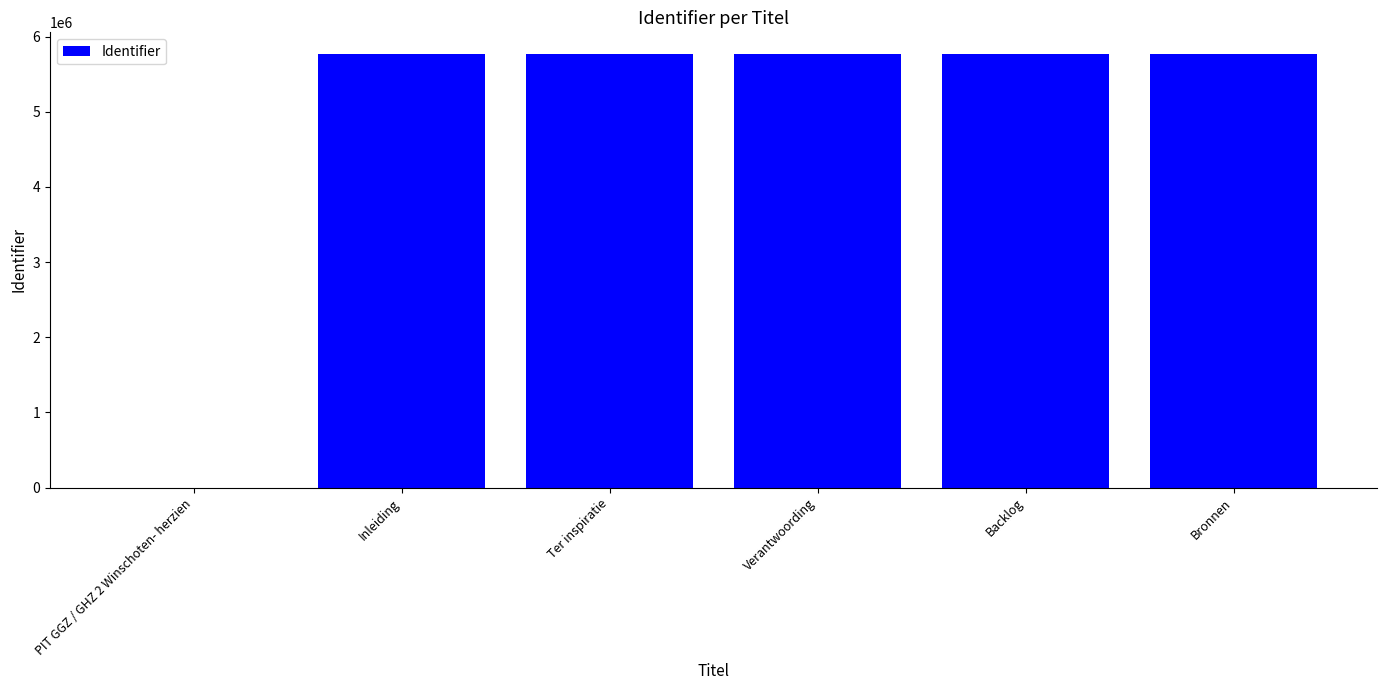

The value at Verantwoording is 5769616. True or false?

True